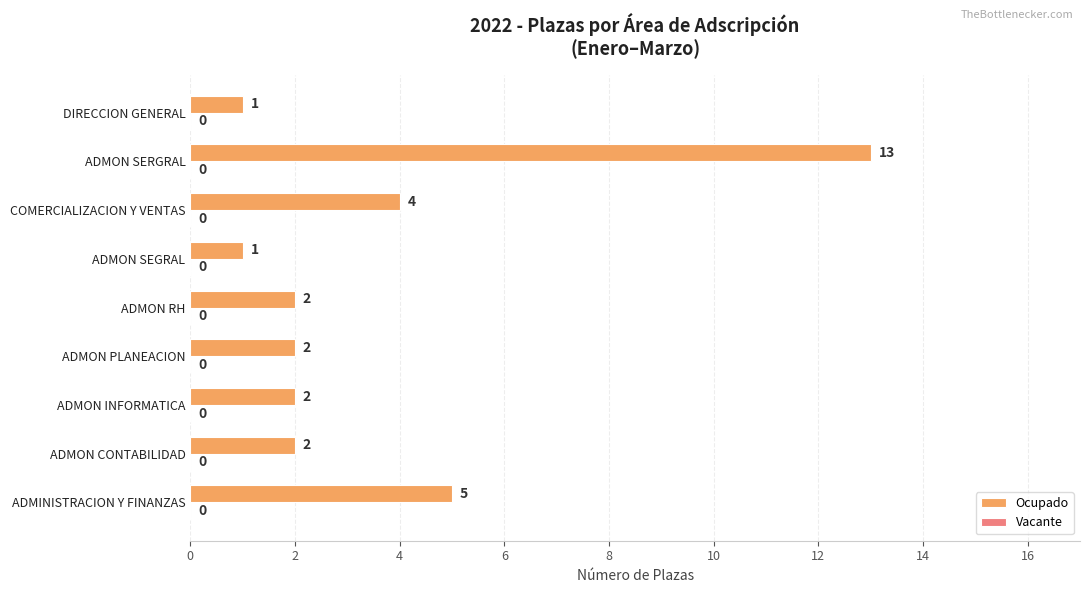

Between ADMON SEGRAL and ADMON RH, which is larger?

ADMON RH